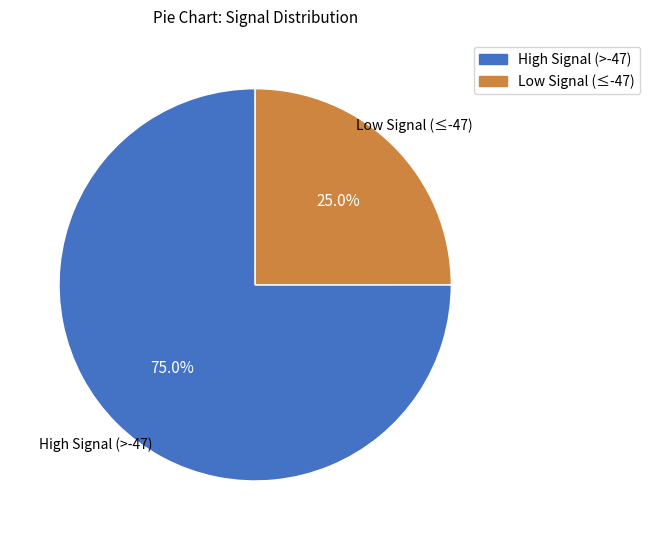

Does any single category account for the majority?

Yes